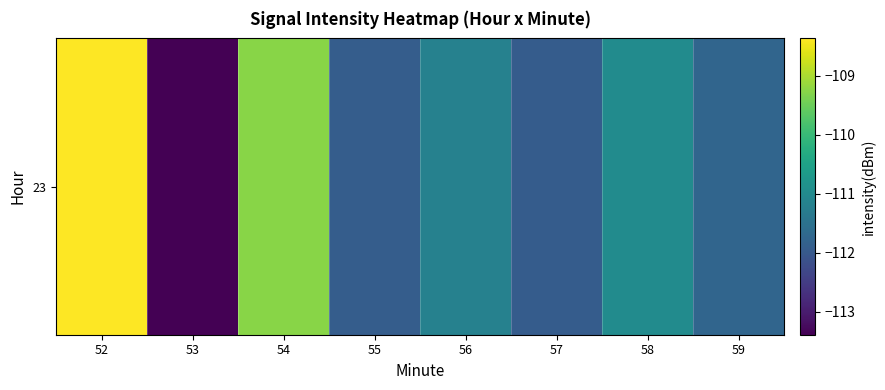

What is the change in value from 54 to 55?

-2.6